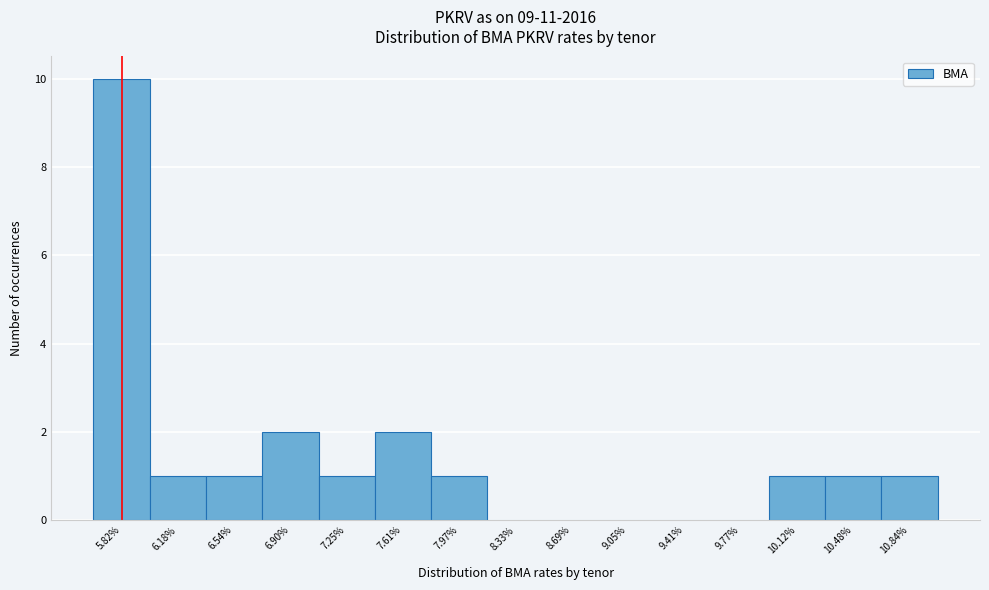

Reading left to right, list all the values displayed in this chart.

5.82%=10	6.18%=1	6.54%=1	6.90%=2	7.25%=1	7.61%=2	7.97%=1	8.33%=0	8.69%=0	9.05%=0	9.41%=0	9.77%=0	10.12%=1	10.48%=1	10.84%=1